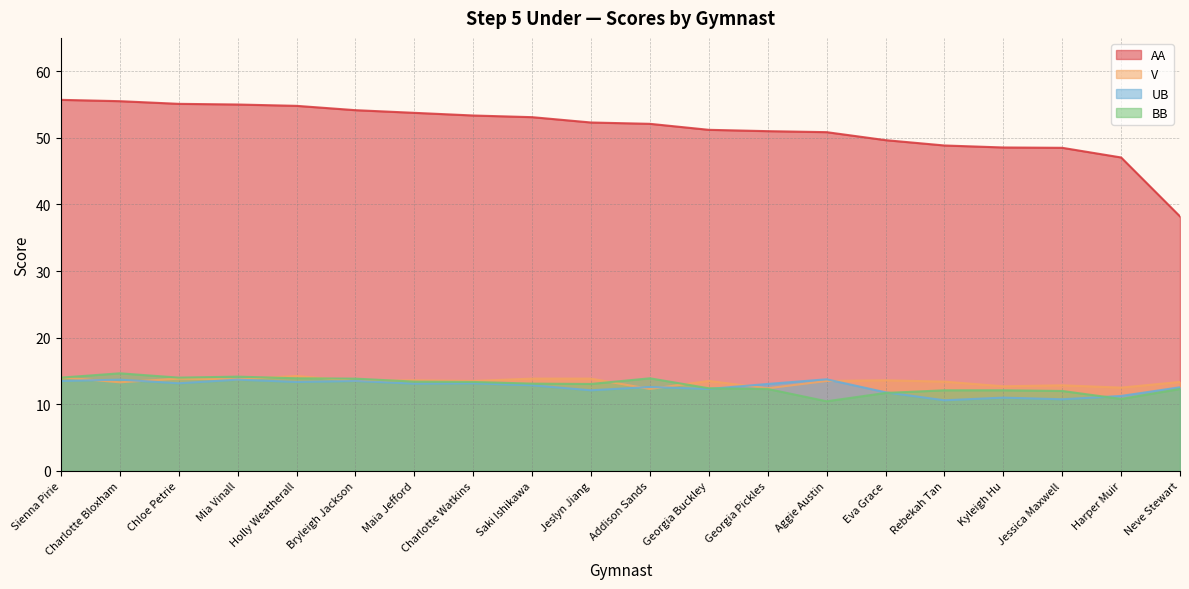

What is the minimum value for UB?

10.6